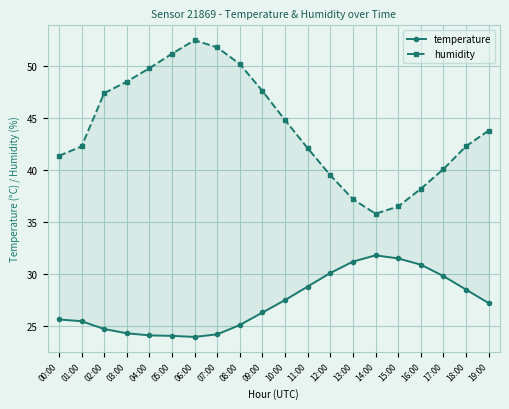

What is the difference between the maximum and minimum values in the humidity series?

16.7